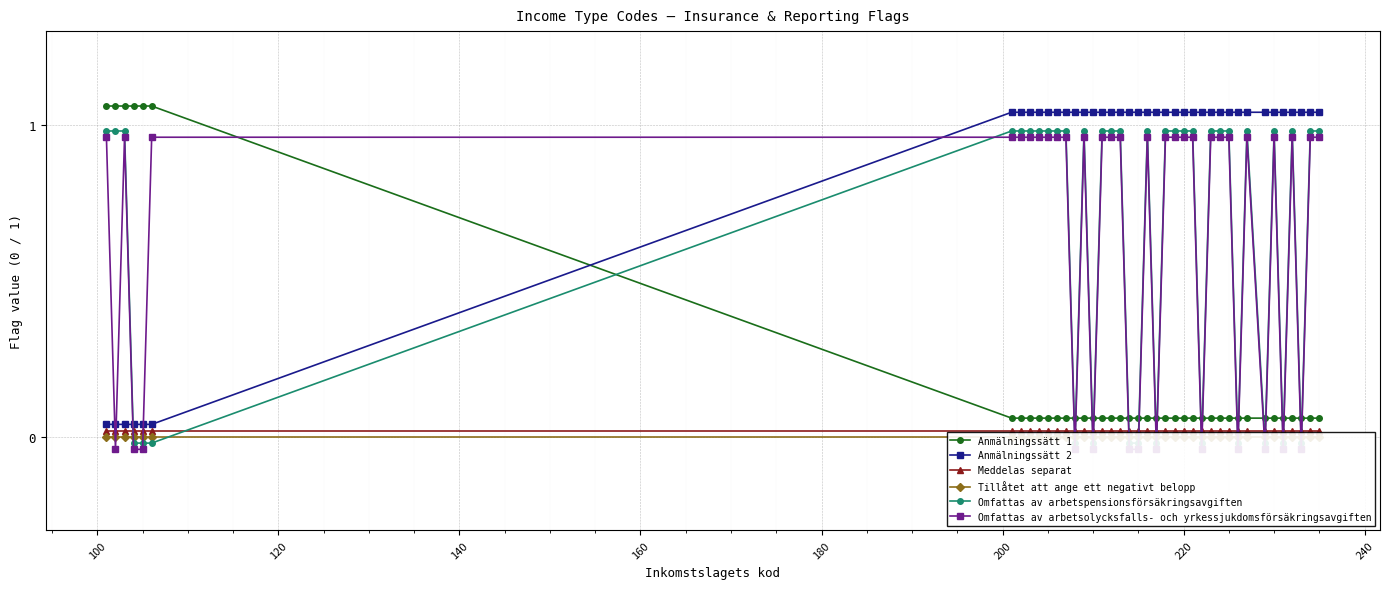

True or false: Meddelas separat and Anmälningssätt 1 cross at least once.

False